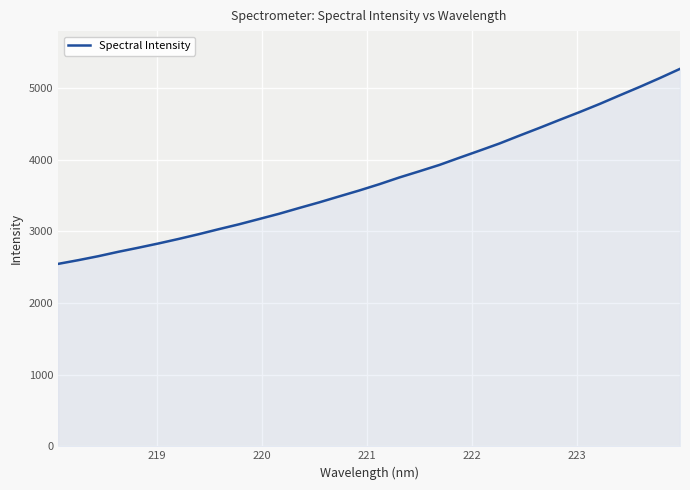

What is the maximum value shown in the chart?

5270.1